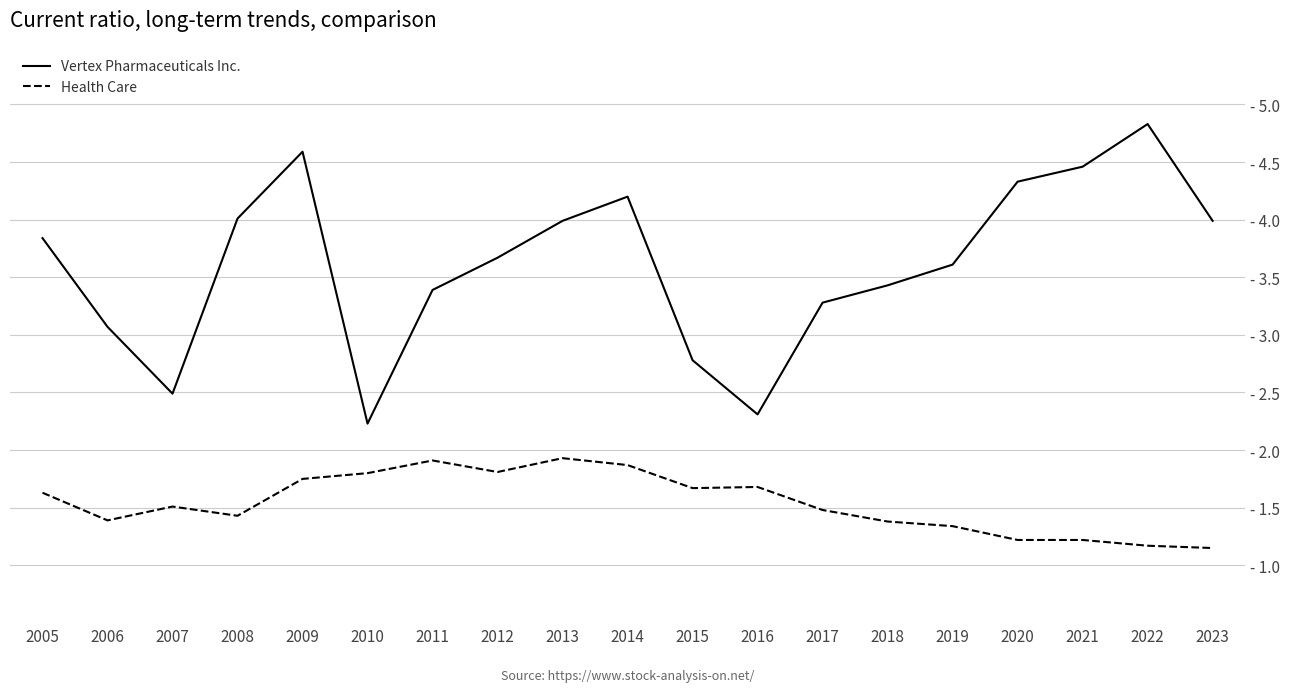

How many interior local peaks does the Vertex Pharmaceuticals Inc. series have?

3